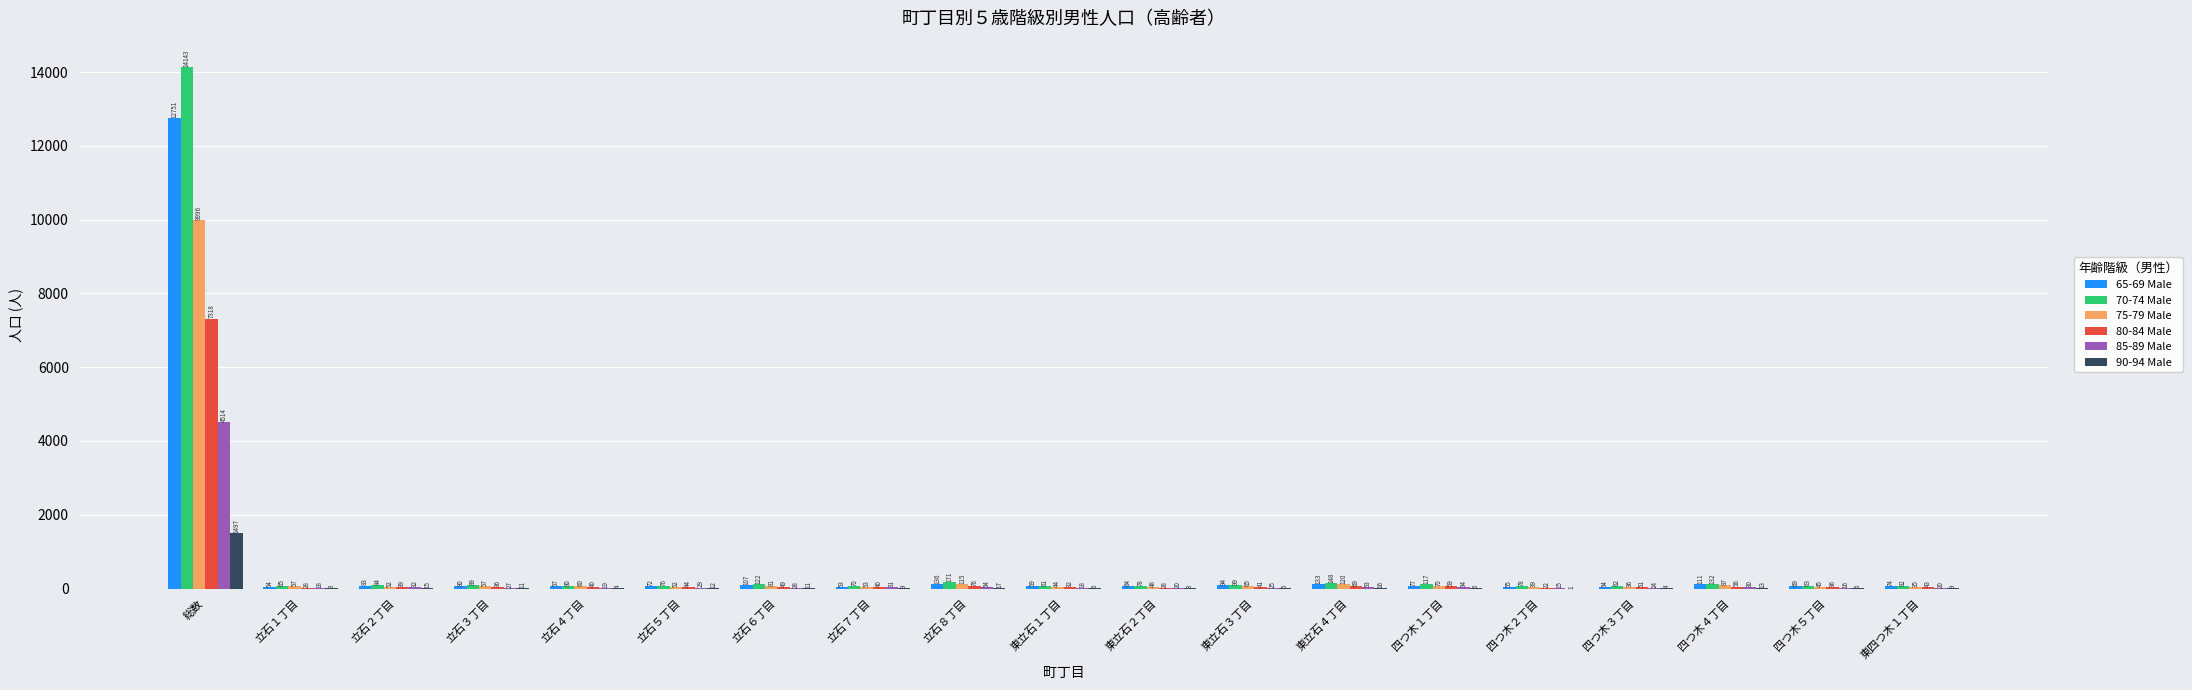

What are all the series names shown in the legend?

65-69 Male, 70-74 Male, 75-79 Male, 80-84 Male, 85-89 Male, 90-94 Male